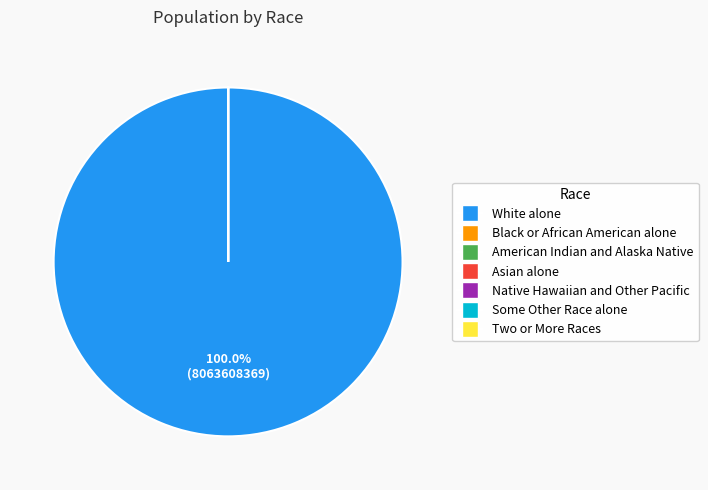

What is the largest slice in the pie chart?

White alone